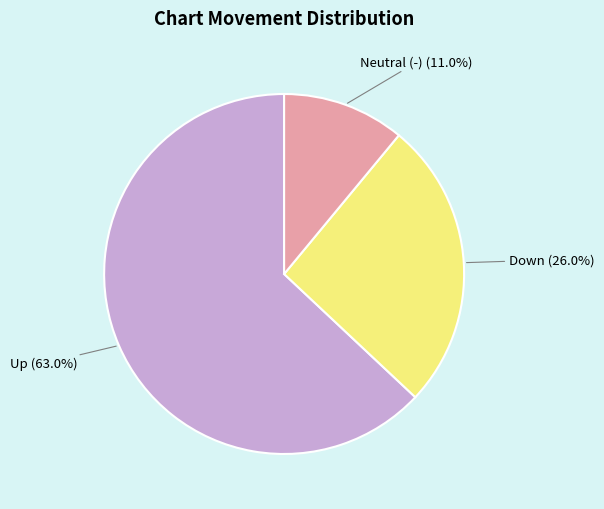

Which slice is the smallest?

Neutral (-) (11.0%)